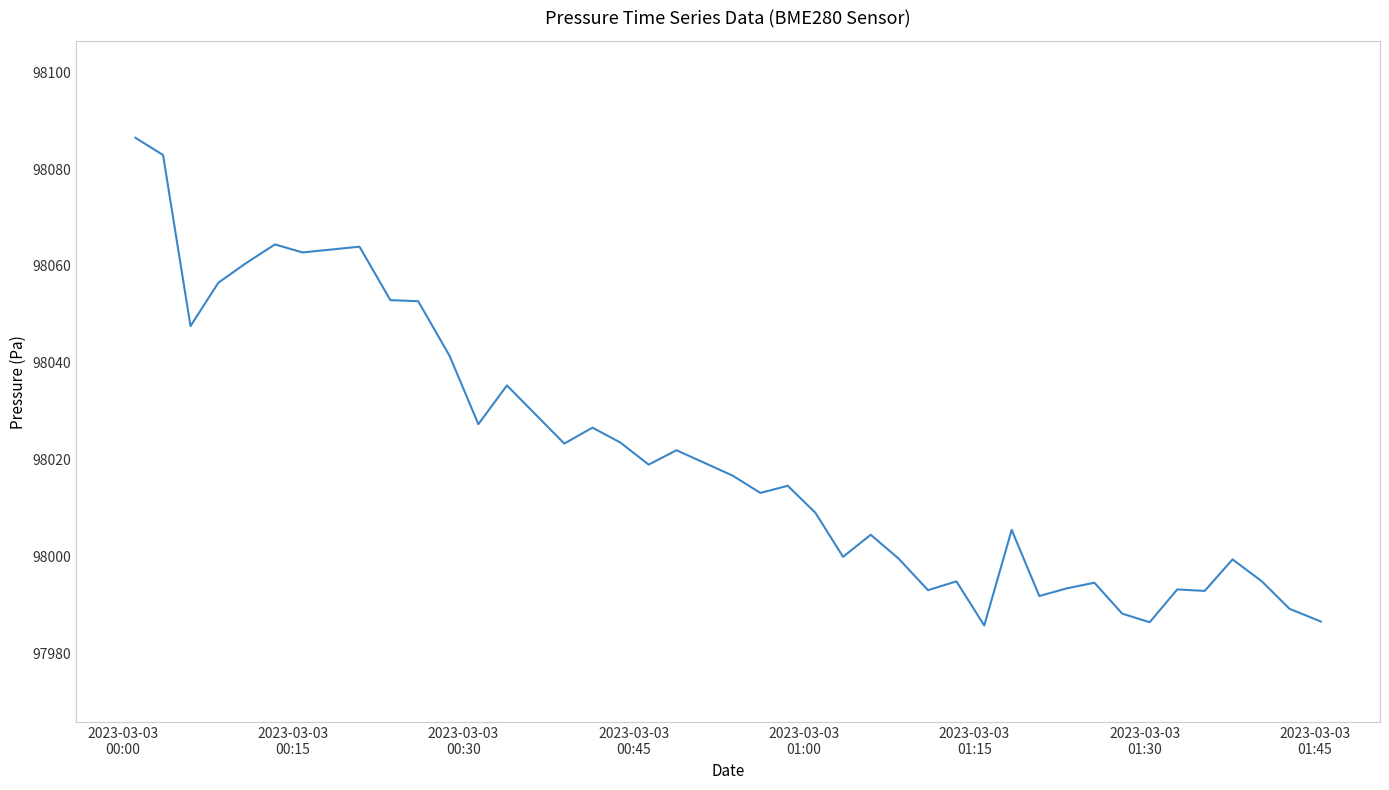

What is the greatest value displayed?

98086.4